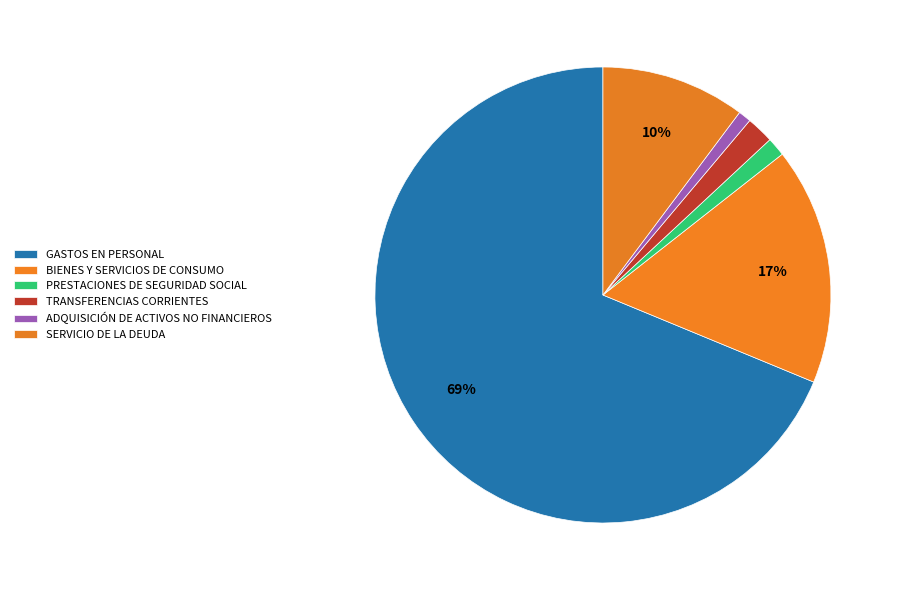

To the nearest percent, what is the difference between the largest and smallest slice percentages?

68%